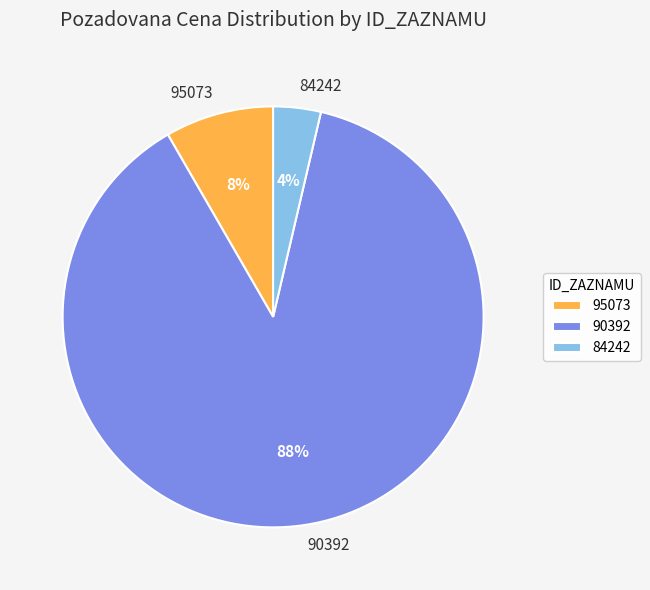

To the nearest percent, what is the average slice percentage?

33%